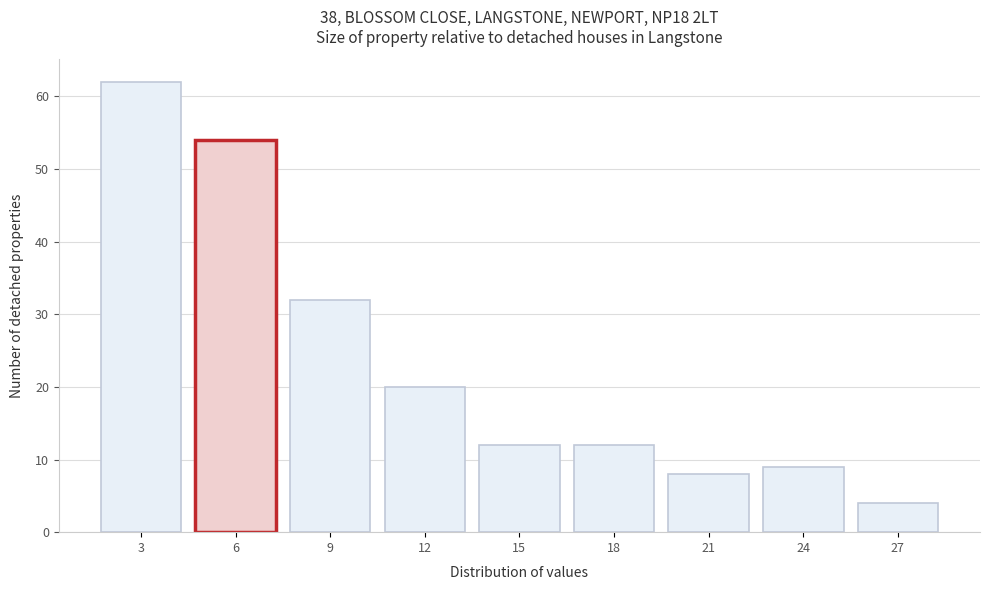

Reading left to right, list all the values displayed in this chart.

3=62	6=54	9=32	12=20	15=12	18=12	21=8	24=9	27=4